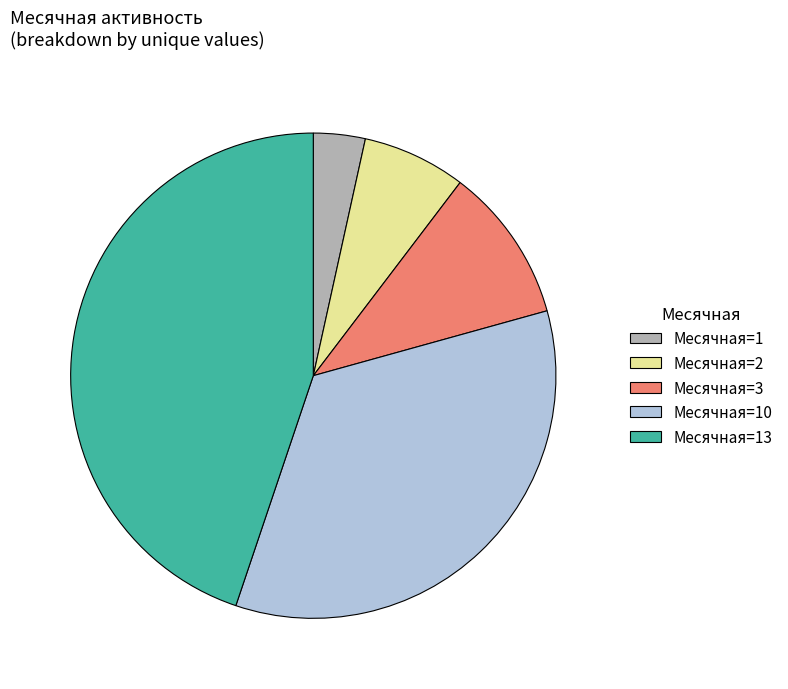

Does any single category account for the majority?

No